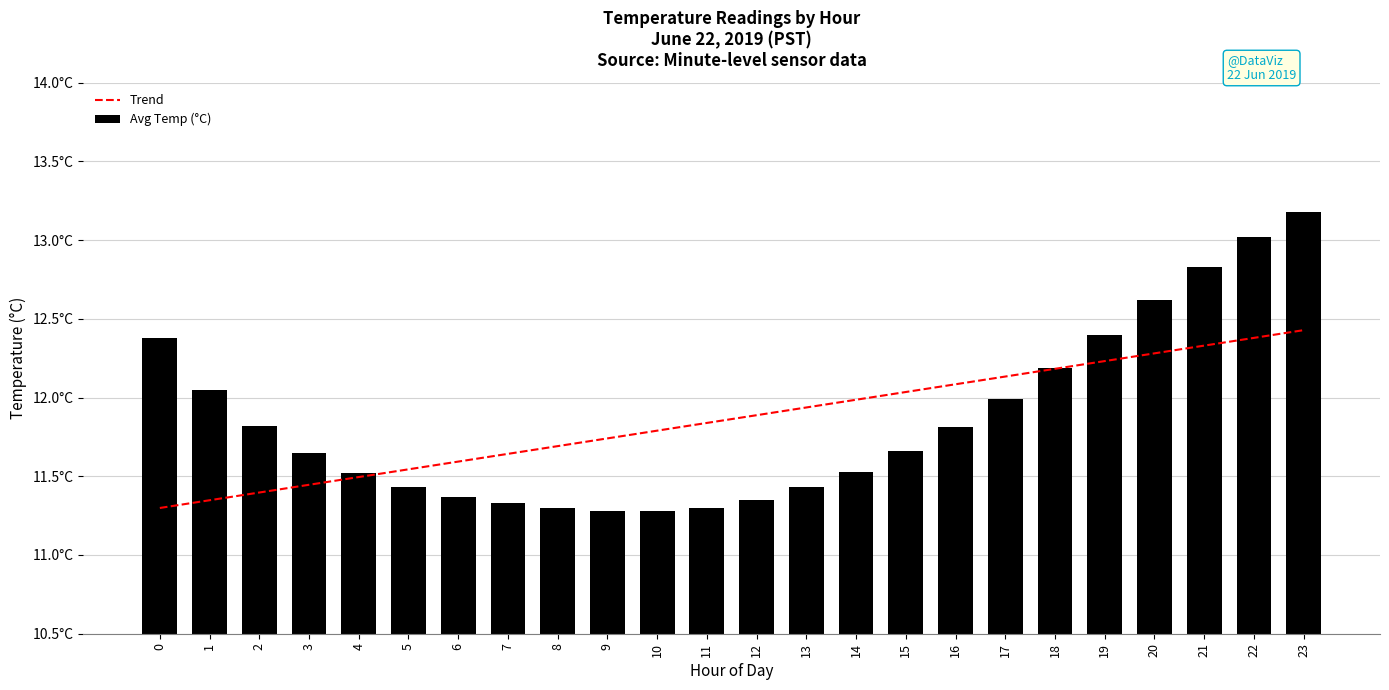

Does the chart contain any negative values?

No